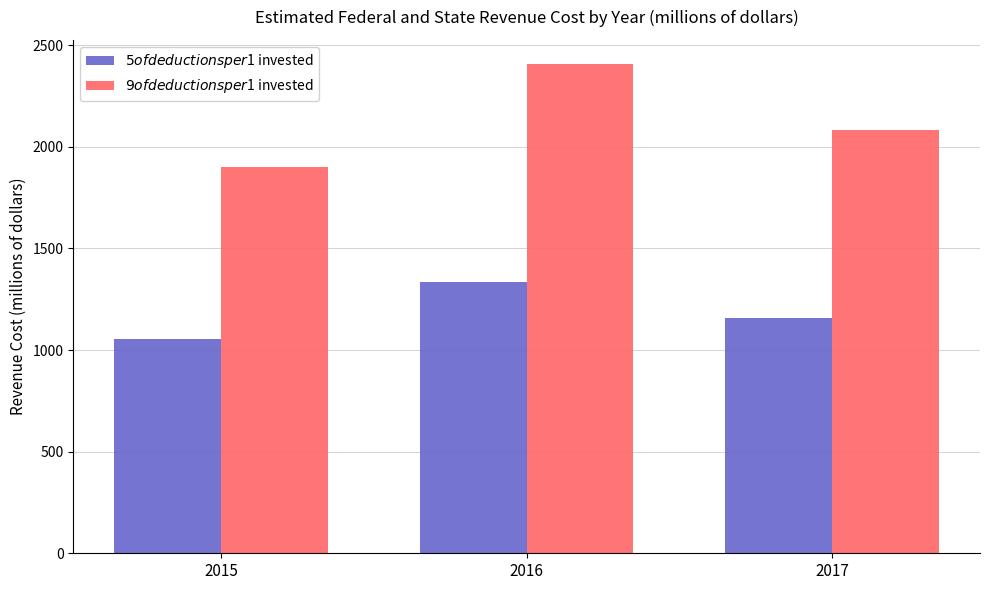

List the series in order of their overall mean, lowest first.

$5 of deductions per $1 invested, $9 of deductions per $1 invested